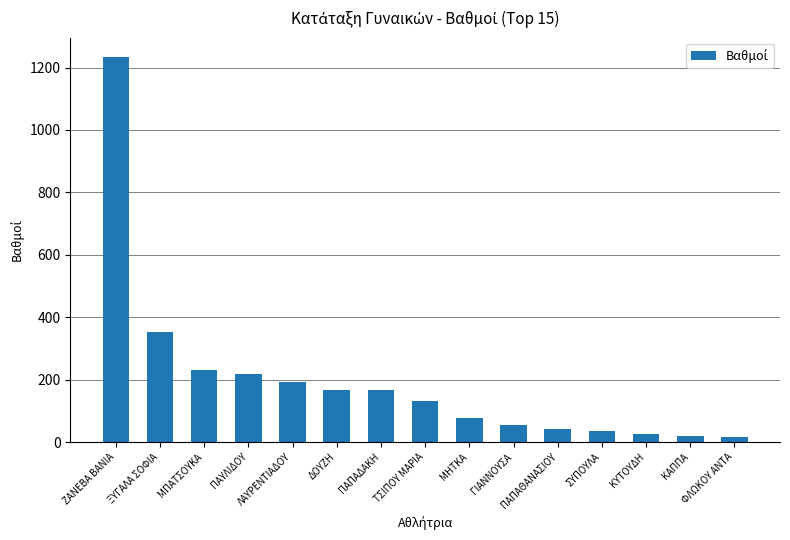

What is the average value?

197.4